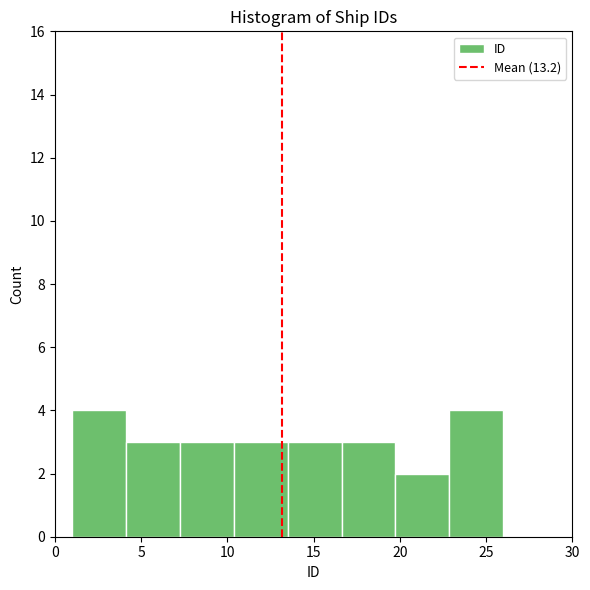

What is the height of the bar covering 20.0 to 23.0 on the x-axis? Neither the bar edges nor the heights are printed on the chart, so give them approximately, as read against the axes.

2